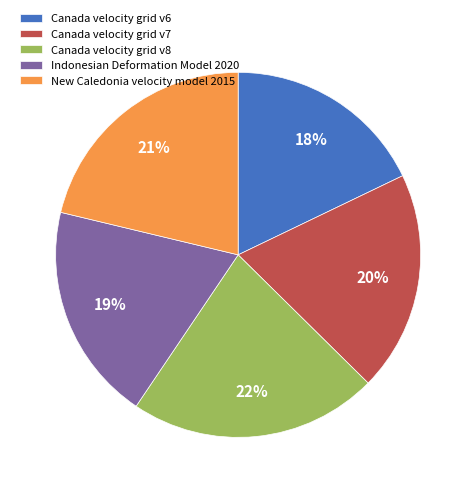

What percentage is the New Caledonia velocity model 2015 slice, to the nearest percent?

21%